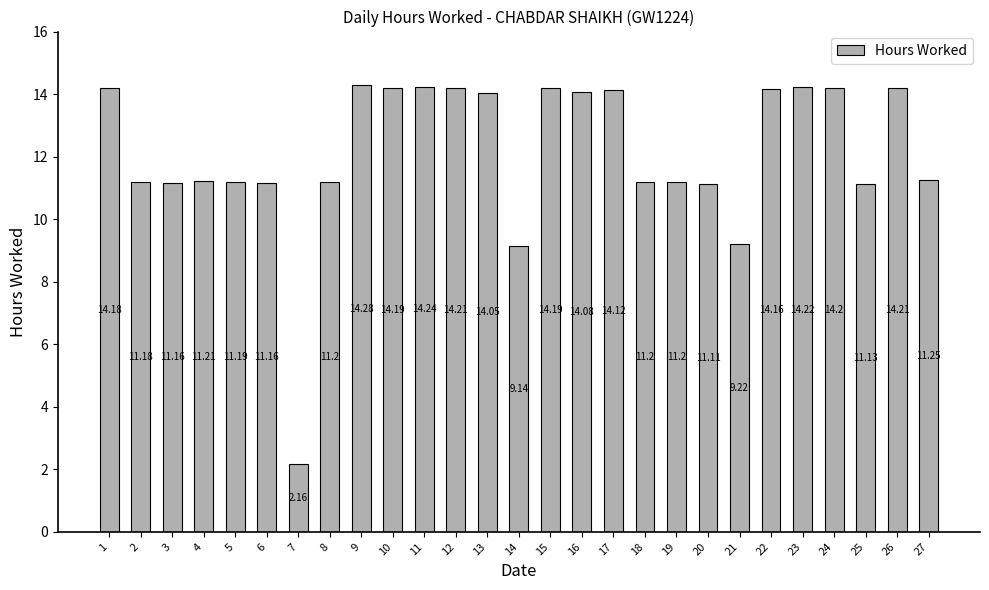

What is the difference between the values at 9 and 21?

5.1